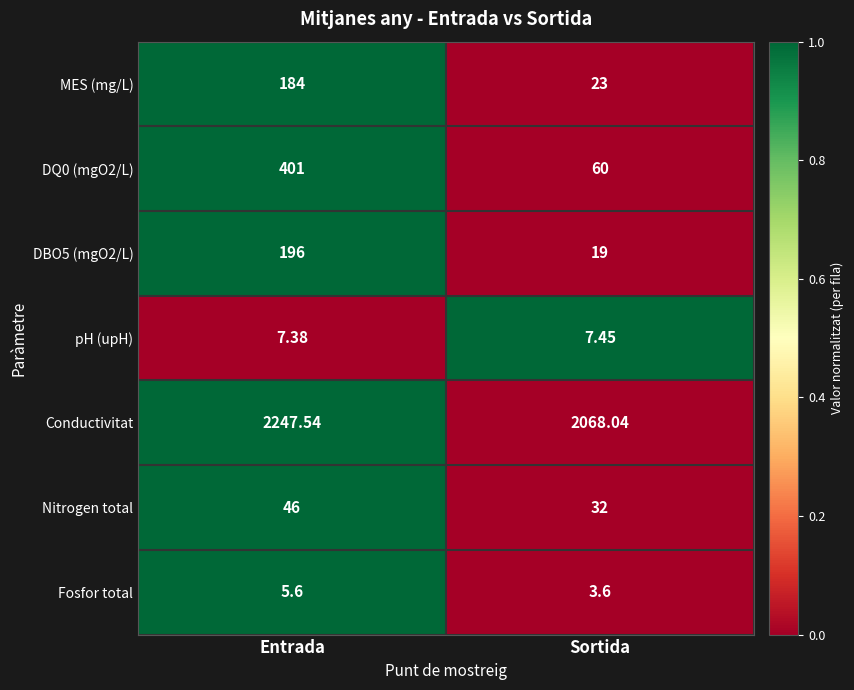

Which category has the lowest value in the DQ0 (mgO2/L) series?

Sortida